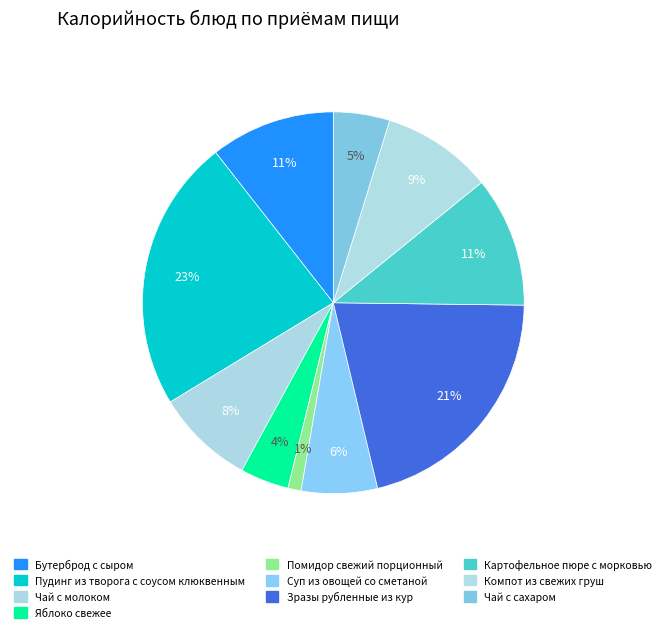

Count the number of slices in the pie.

10